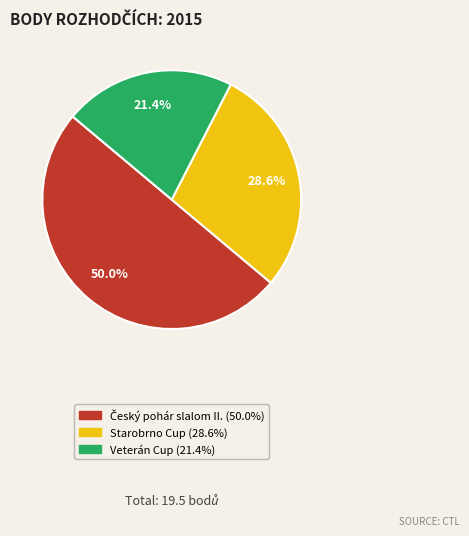

The Starobrno Cup slice represents 29% of the pie. True or false?

True